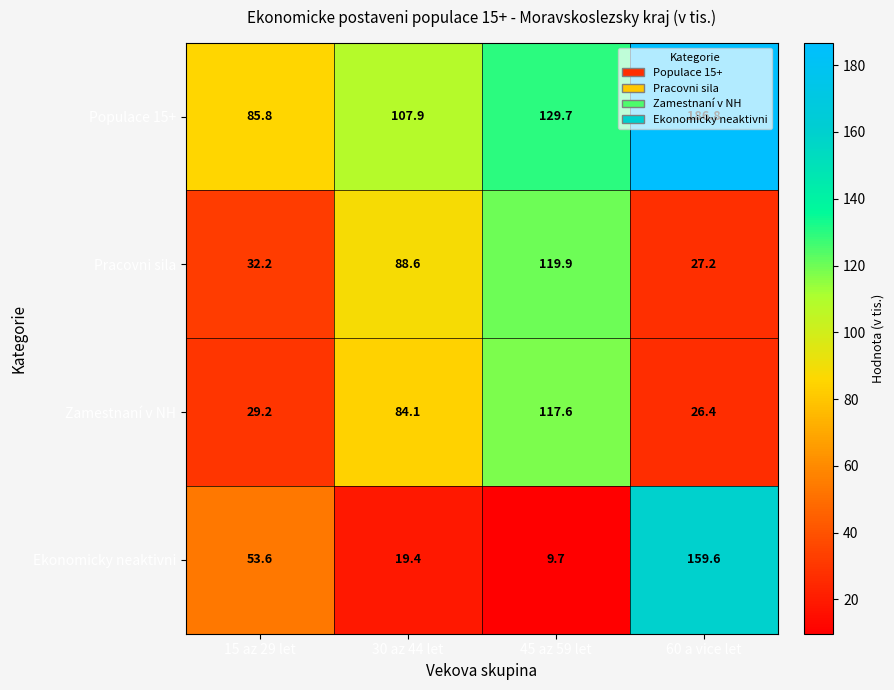

At 60 a vice let, list the series in order from smallest to largest.

Zamestnaní v NH, Pracovni sila, Ekonomicky neaktivni, Populace 15+